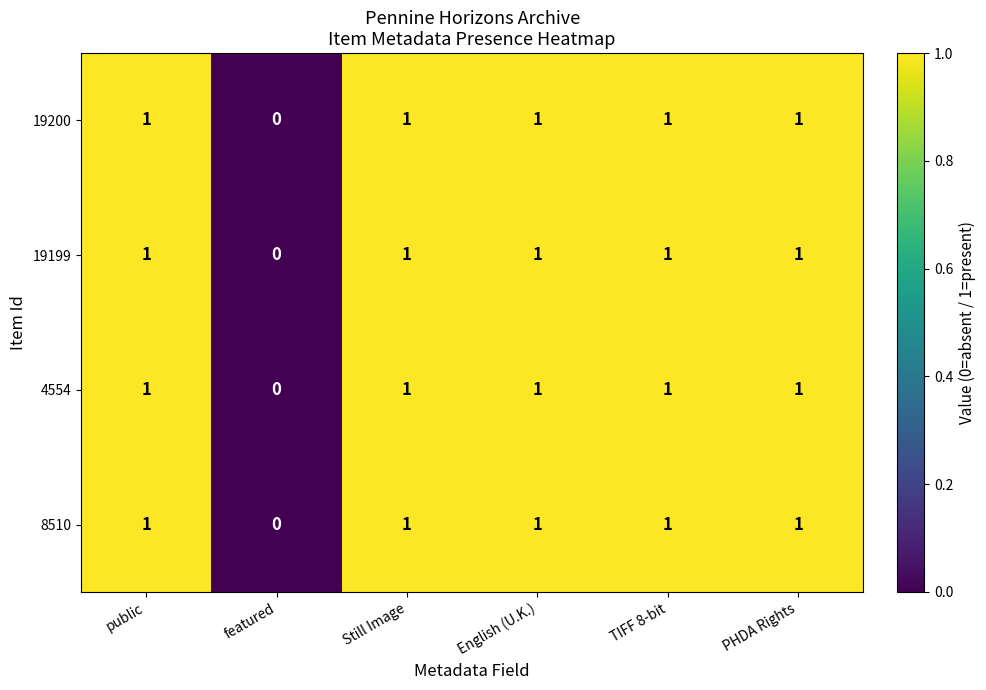

Reading left to right, transcribe all the data shown in this chart.

19200: public=1	featured=0	Still Image=1	English (U.K.)=1	TIFF 8-bit=1	PHDA Rights=1
19199: public=1	featured=0	Still Image=1	English (U.K.)=1	TIFF 8-bit=1	PHDA Rights=1
4554: public=1	featured=0	Still Image=1	English (U.K.)=1	TIFF 8-bit=1	PHDA Rights=1
8510: public=1	featured=0	Still Image=1	English (U.K.)=1	TIFF 8-bit=1	PHDA Rights=1